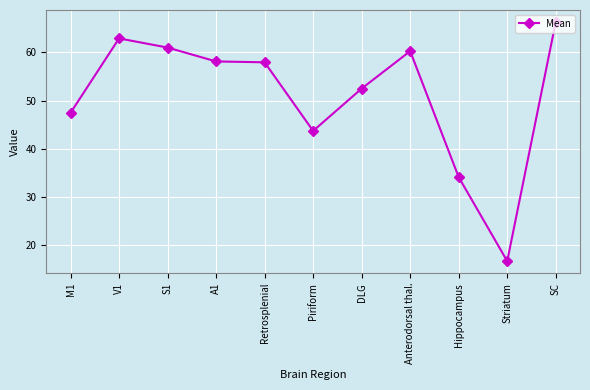

At which category does the chart reach its minimum across all series?

Striatum